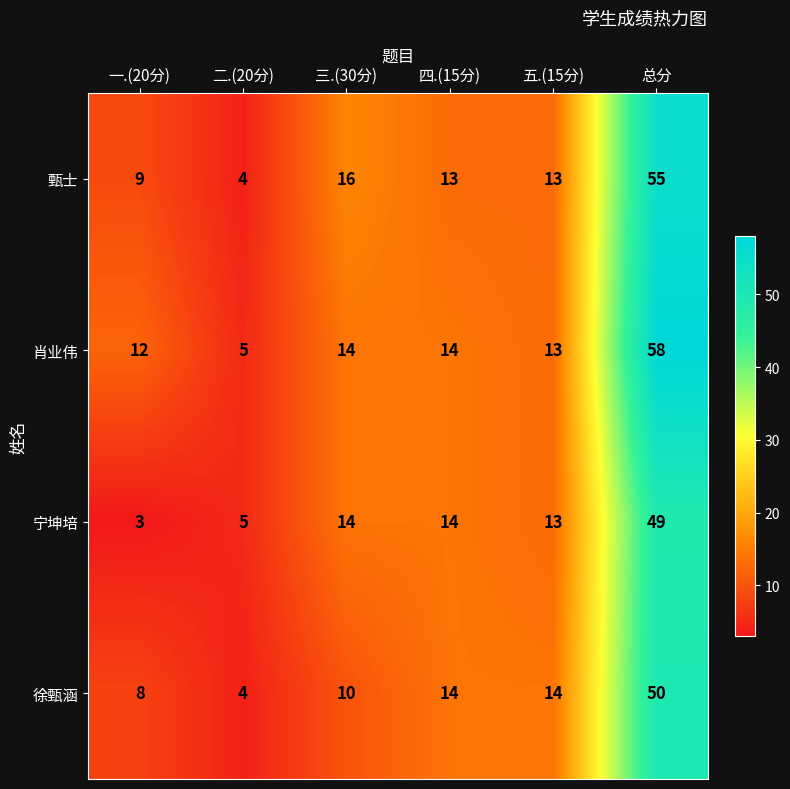

What is the difference between the maximum and minimum values in the 宁坤培 series?

46